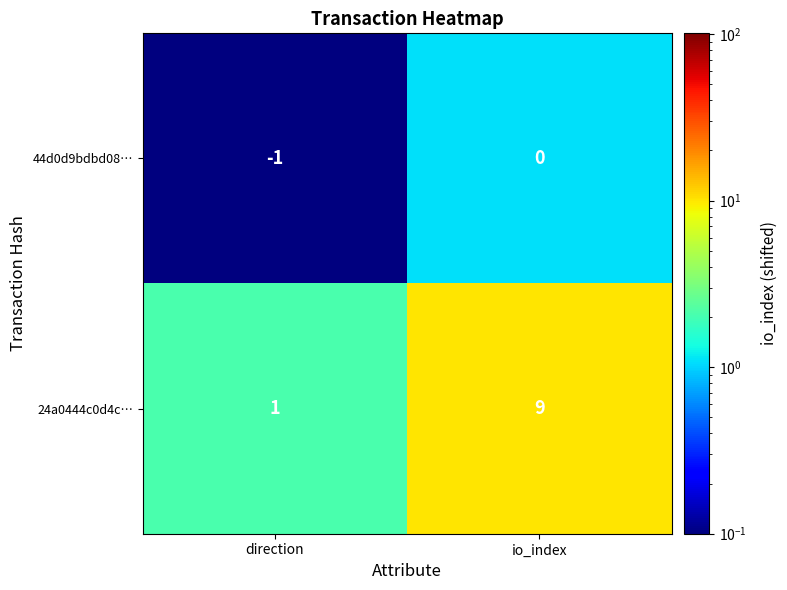

True or false: 44d0d9bdbd08… has a value of -1 at direction.

True